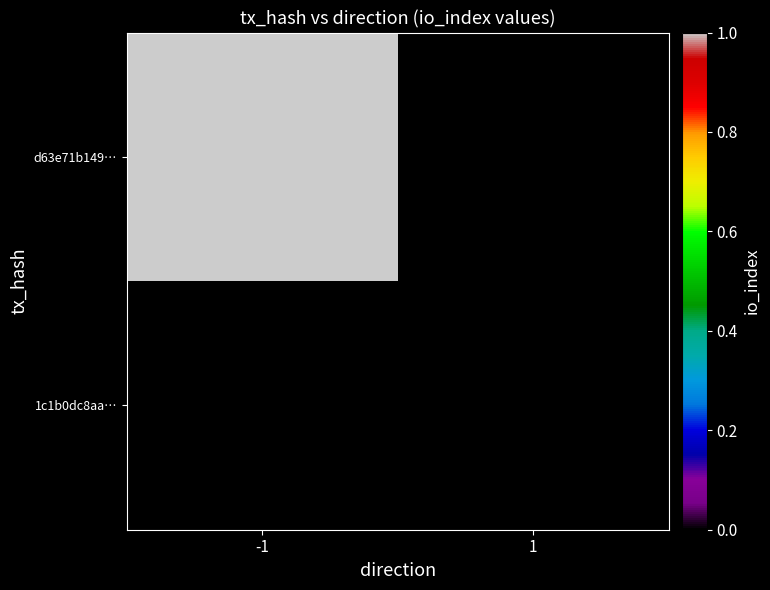

What is the maximum value for d63e71b149…?

1.0